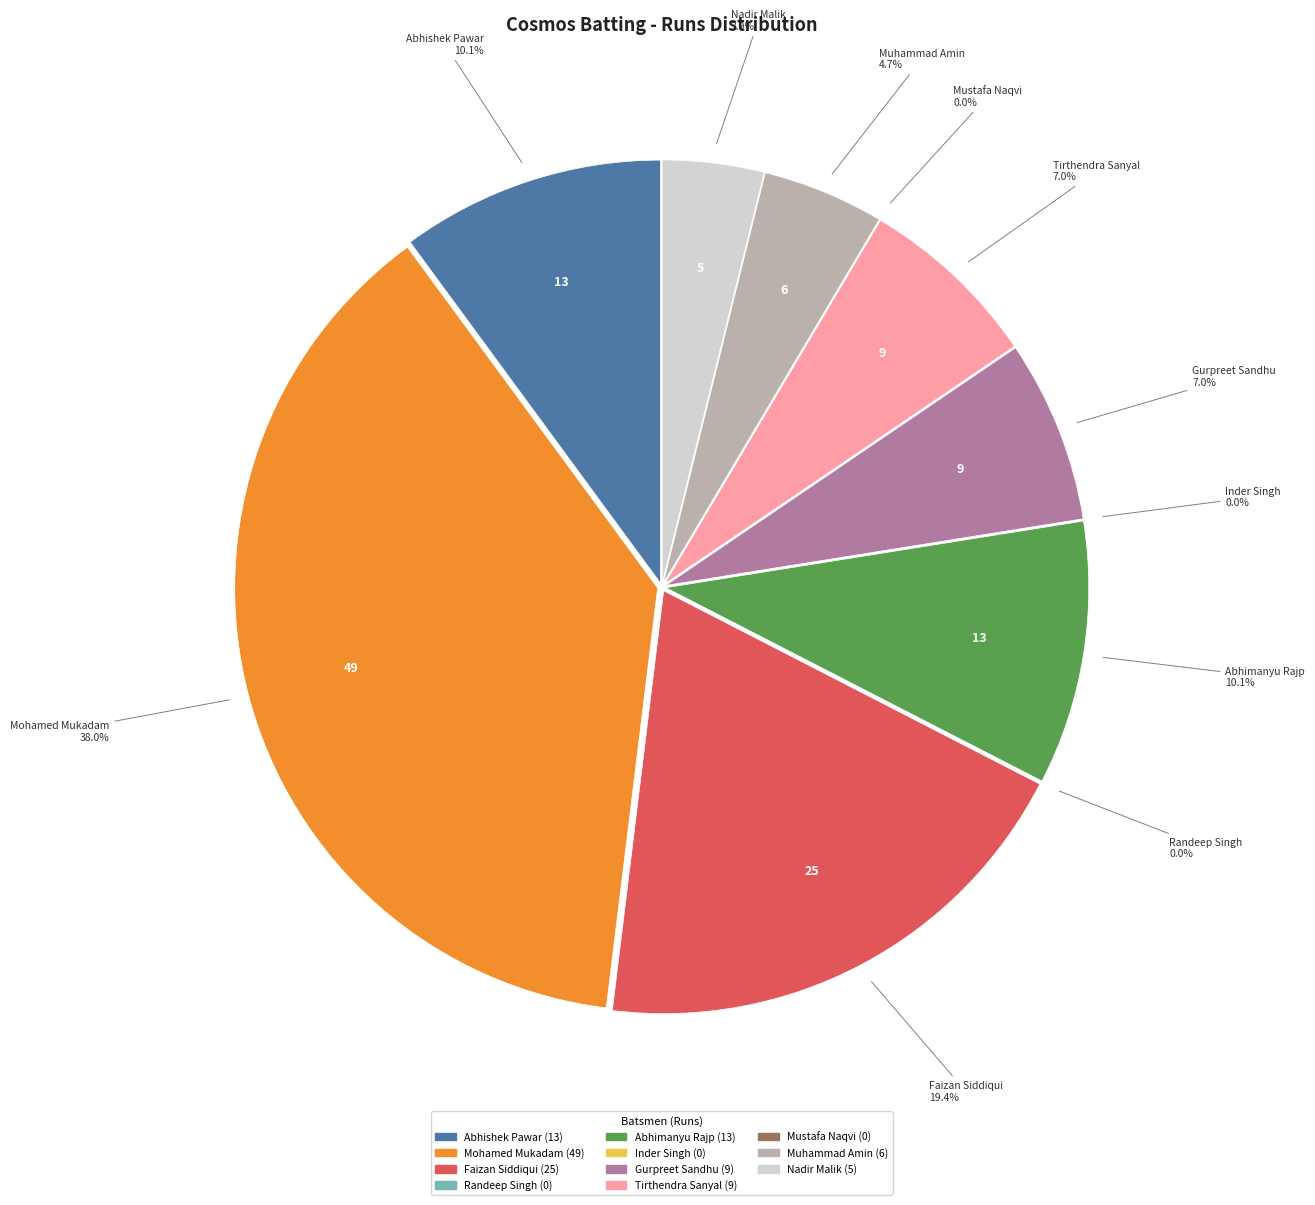

Which slice is the smallest?

Randeep Singh